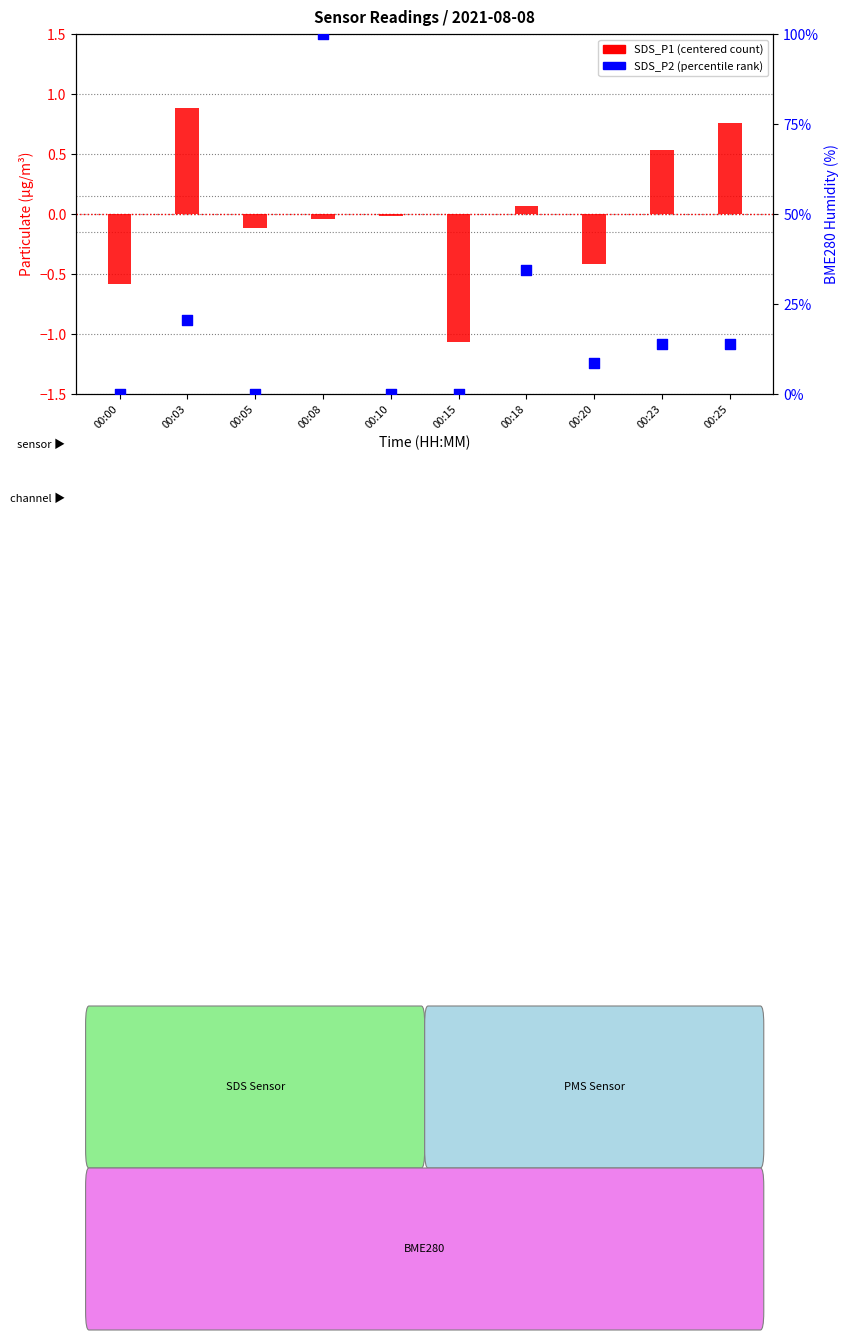

What is the total value across all series at 00:20?

8.2